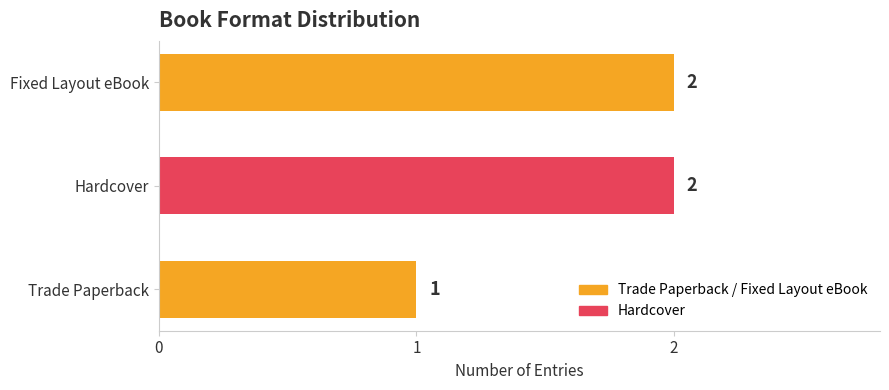

Reading bottom to top, transcribe all the data shown in this chart.

1	2	2